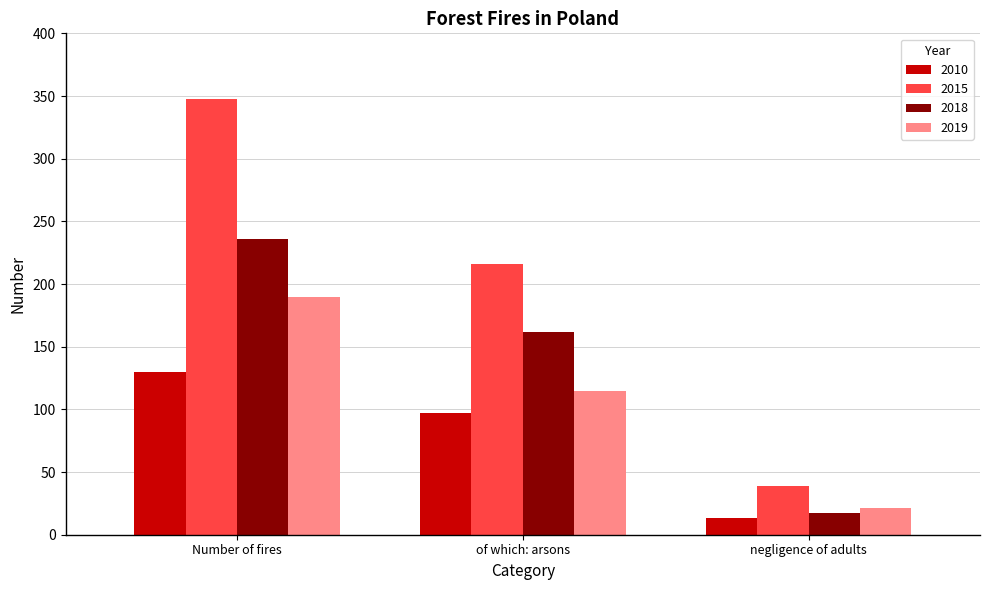

Reading right to left, extract all data points from this chart.

2010: negligence of adults=13	of which: arsons=97	Number of fires=130
2015: negligence of adults=39	of which: arsons=216	Number of fires=348
2018: negligence of adults=17	of which: arsons=162	Number of fires=236
2019: negligence of adults=21	of which: arsons=115	Number of fires=190